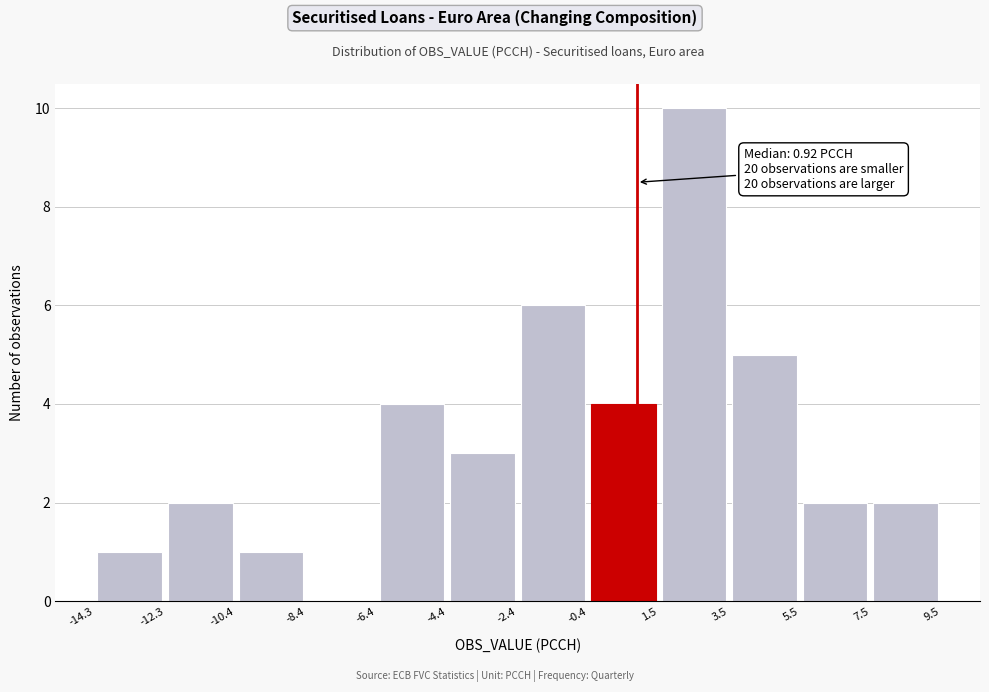

Over which range of the x-axis is the bar tallest?

1.5 to 3.5